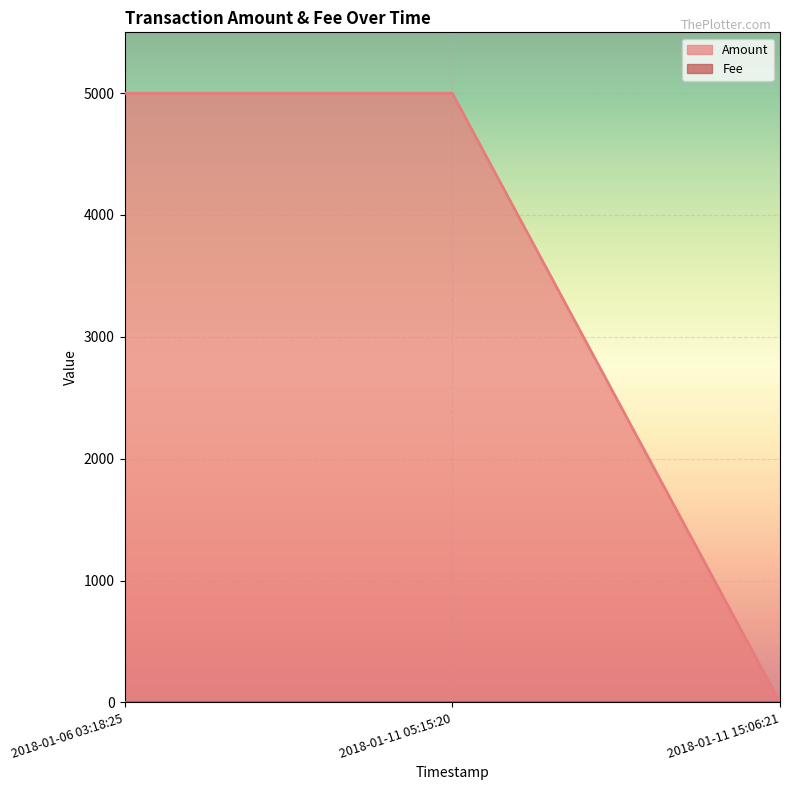

What is the value of the 2nd point from the left?

4999